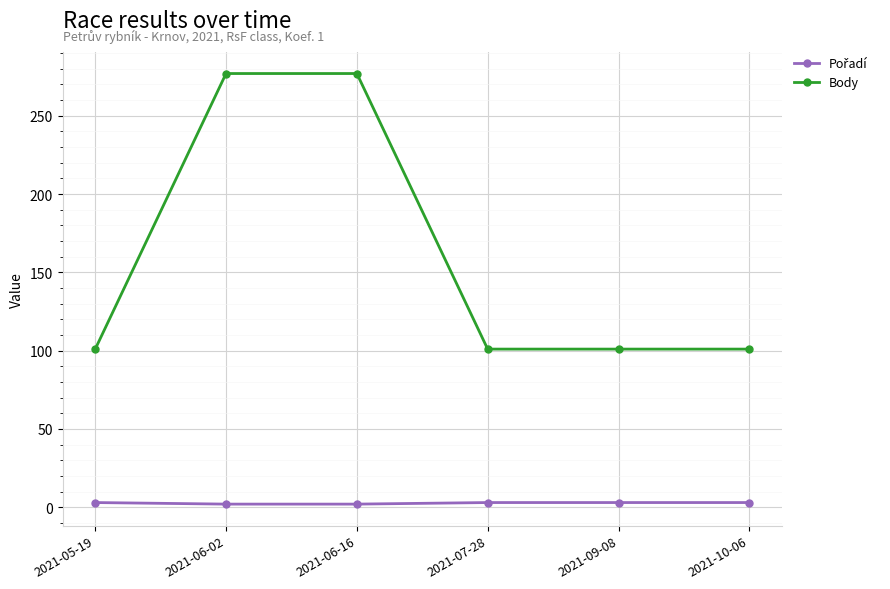

Is it true that Body equals 52 at 2021-09-08?

False